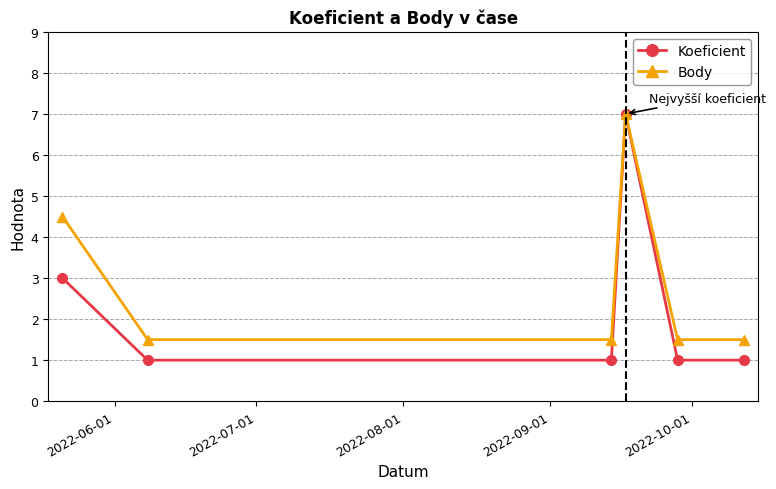

What is the value of the Body point at the 4th from the left?

7.0